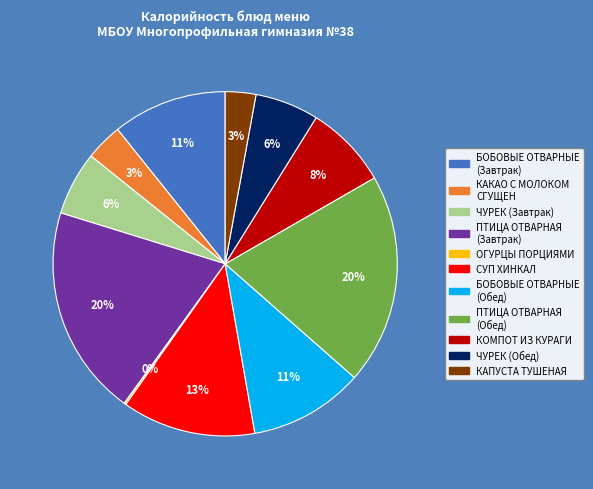

To the nearest percent, what is the average slice percentage?

9%